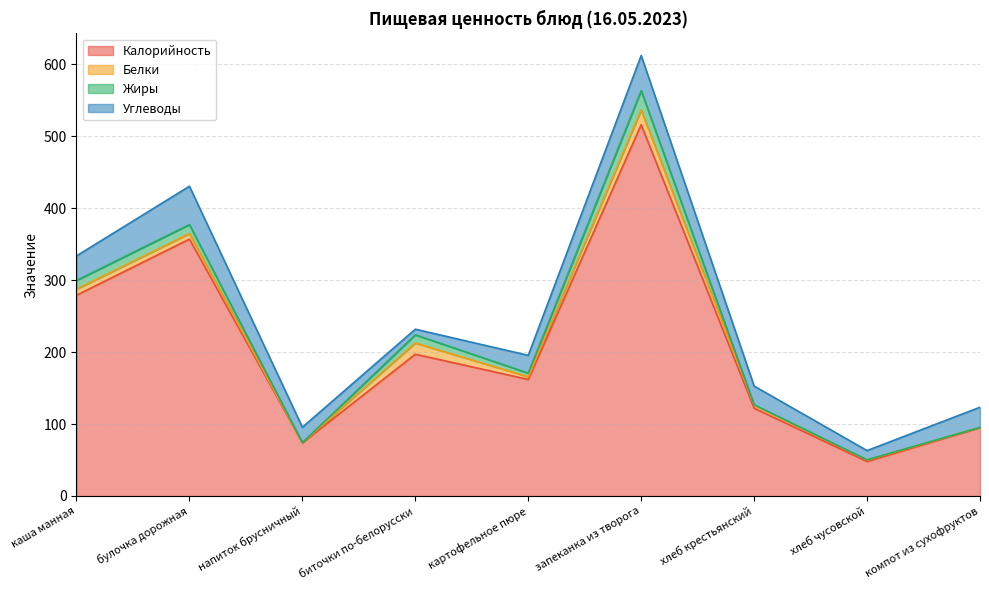

Is the value of Углеводы at напиток брусничный greater than the value of Калорийность at запеканка из творога?

No